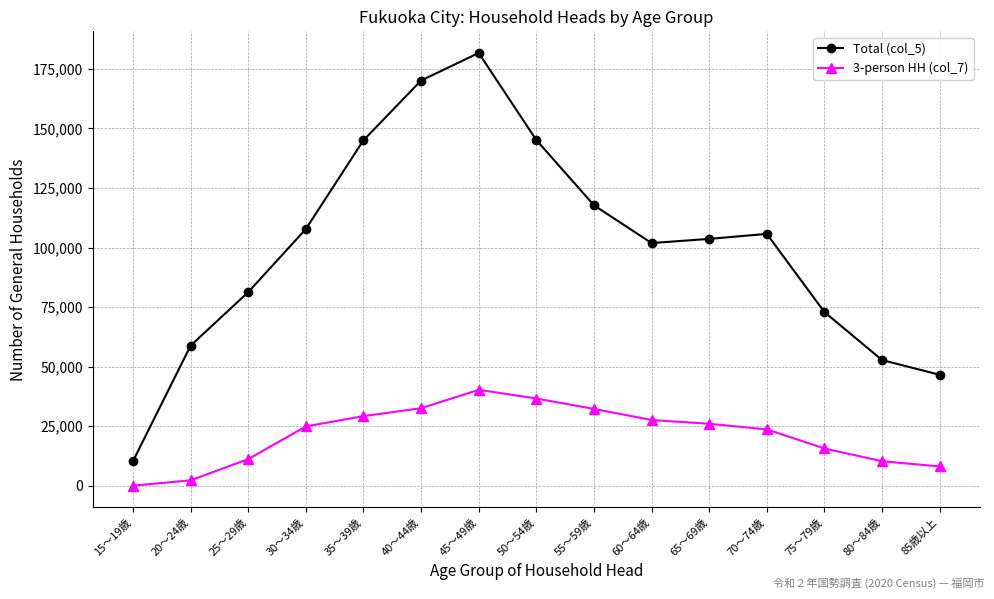

Rank the series by their average value, from lowest to highest.

3-person HH (col_7), Total (col_5)